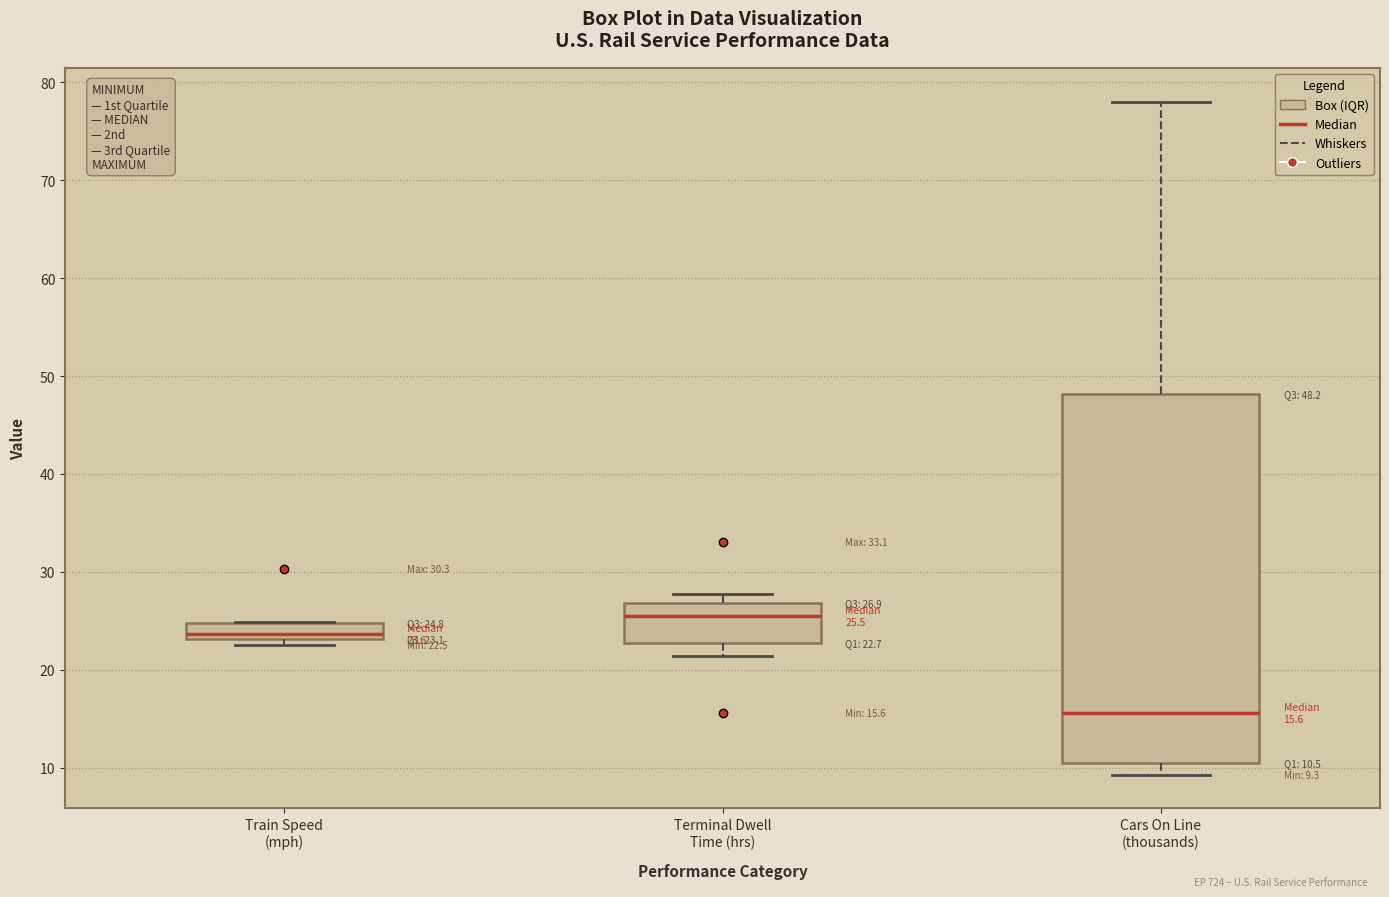

Comparing the boxes themselves (not the whiskers), which one is the tallest?

Cars On Line (thousands)